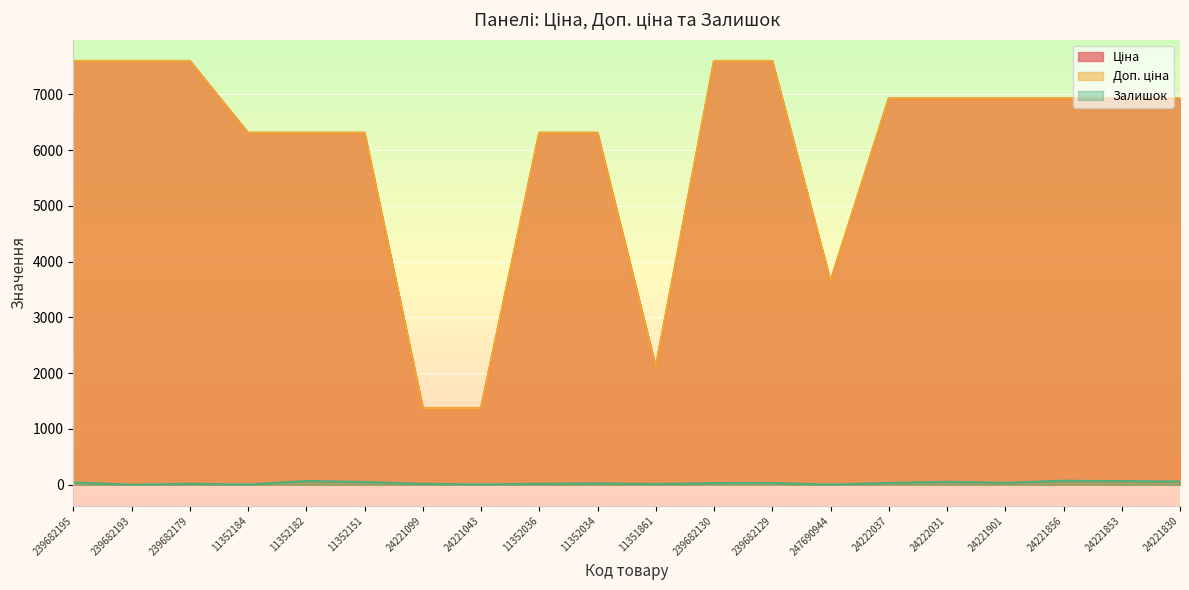

How many categories are shown in the chart?

20